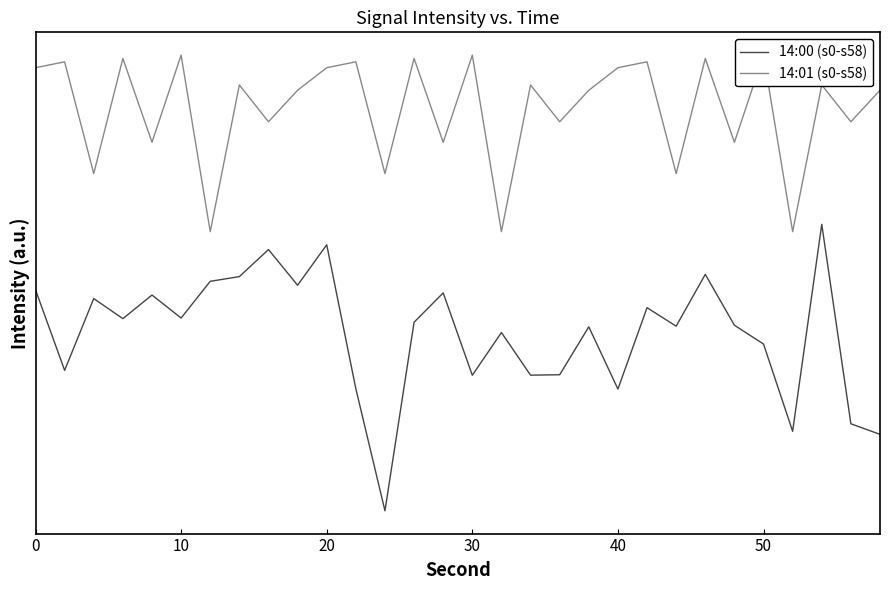

What is the difference between the second highest and second lowest values in the 14:00 (s0-s58) series?

17.7